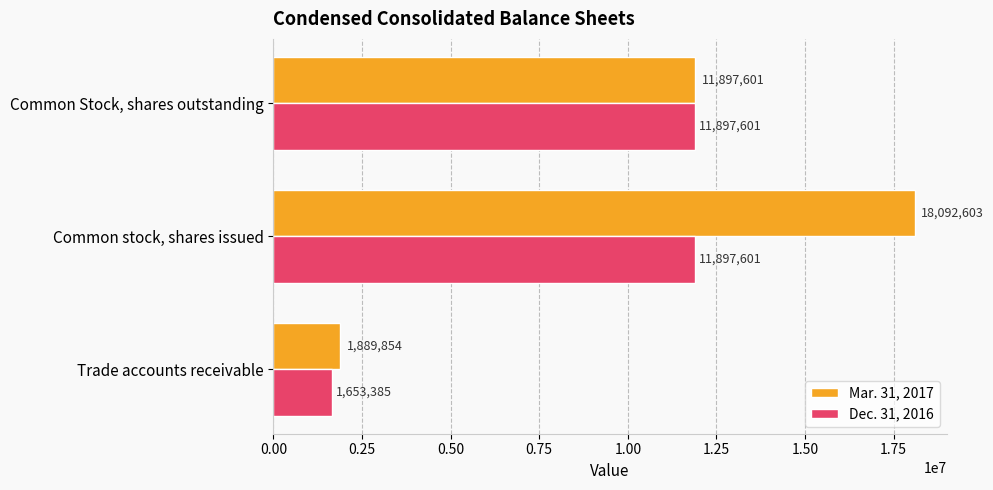

What is the difference between the maximum and minimum values in the Mar. 31, 2017 series?

16202749